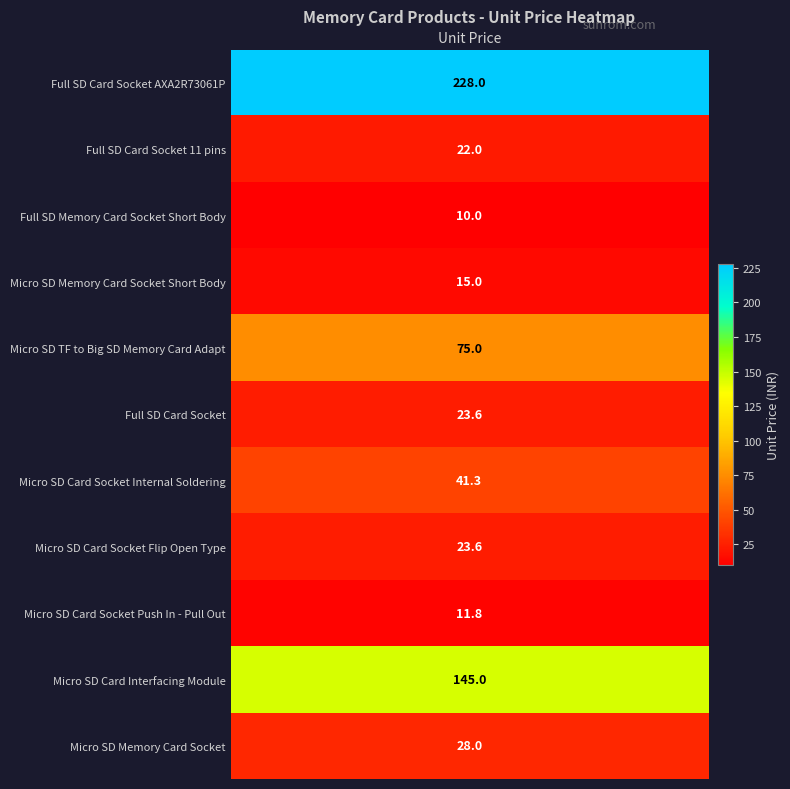

What is the sum of all values?

623.3